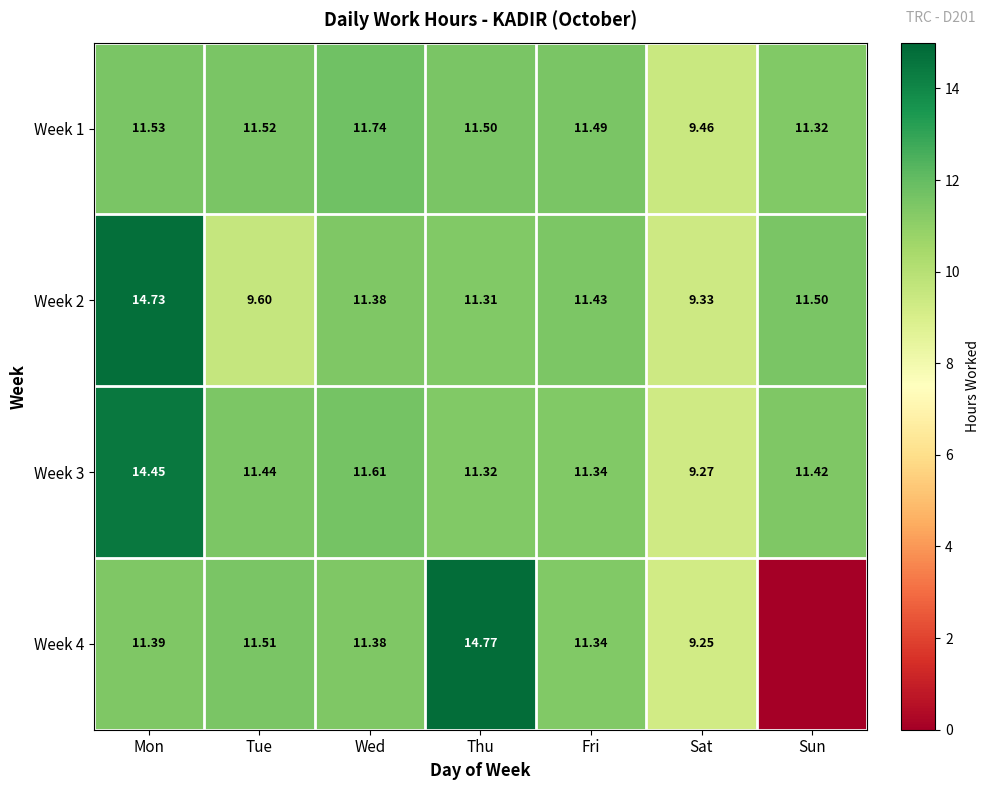

Is the value of Week 4 at Sat greater than the value of Week 2 at Sun?

No